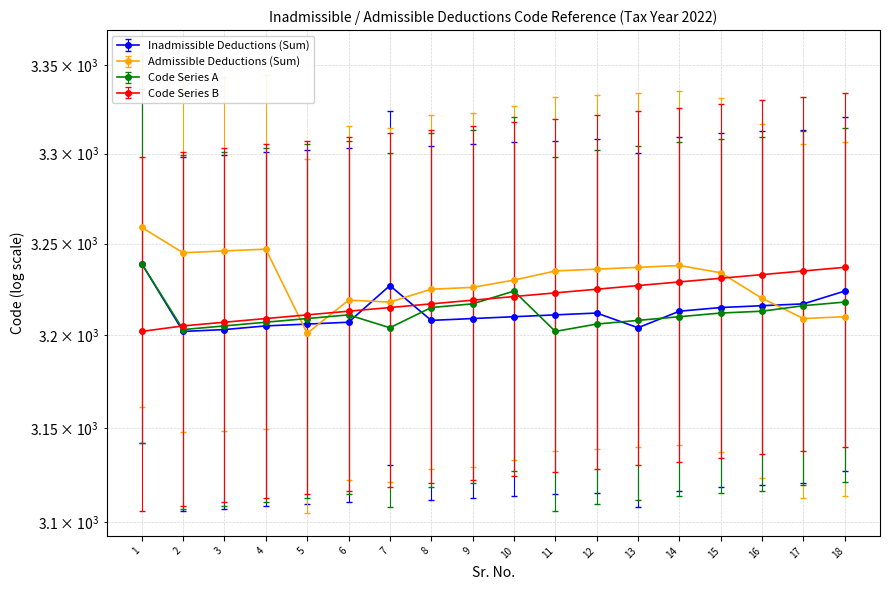

Which category has the lowest value across all series?

5